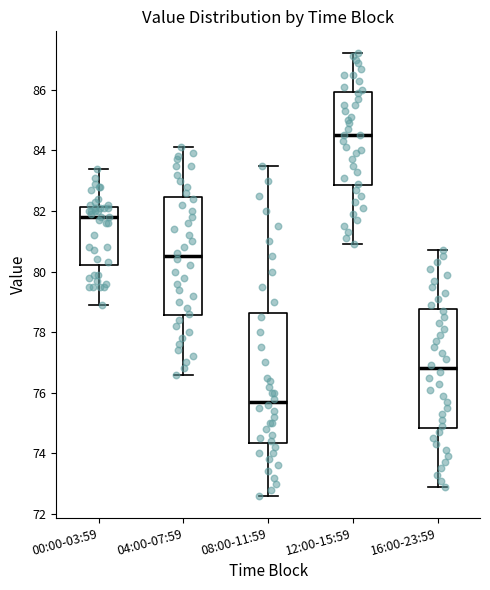

Where does the upper whisker of the box for 00:00-03:59 end on the y-axis? The values are not printed on the chart, so give them approximately, as read against the axis.

83.4